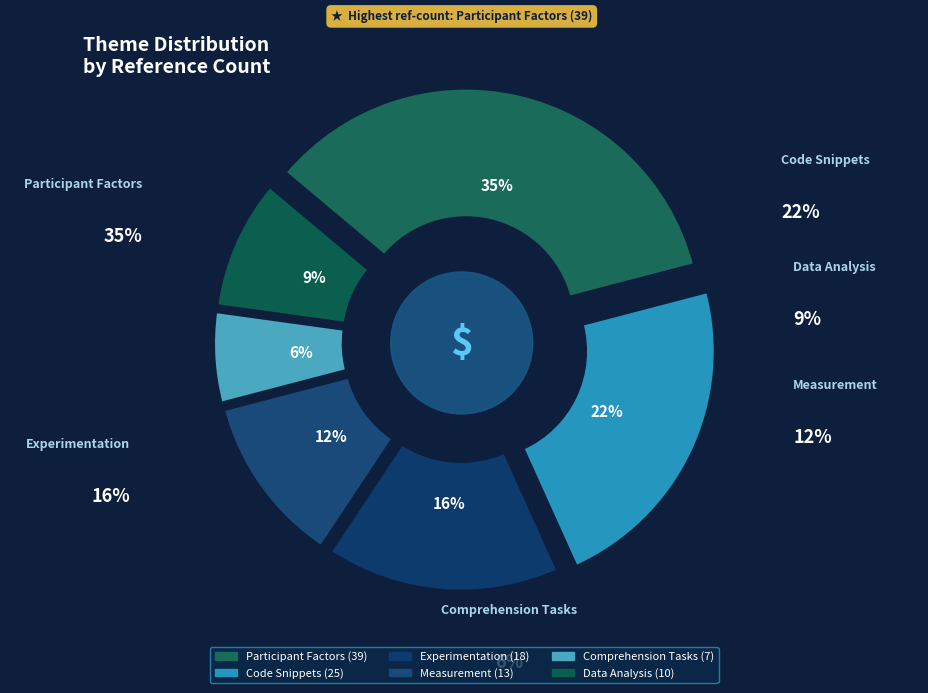

Rank the categories by value from lowest to highest.

Comprehension Tasks, Data Analysis, Measurement, Experimentation, Code Snippets, Participant Factors